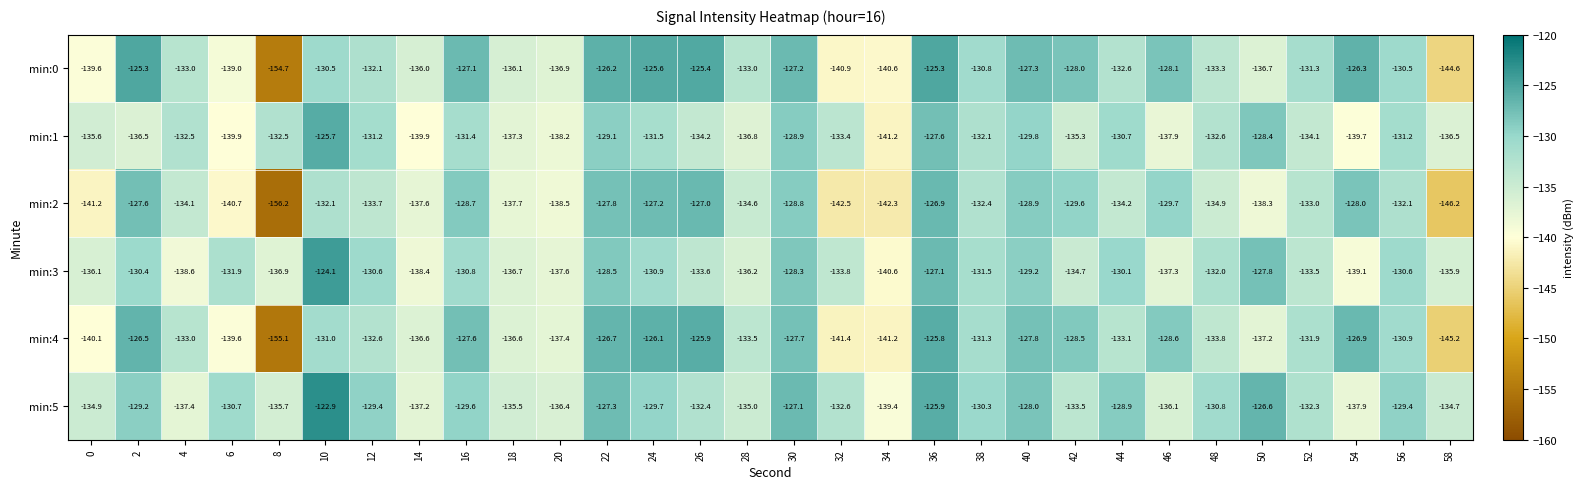

Which series has the widest spread of values?

min:0